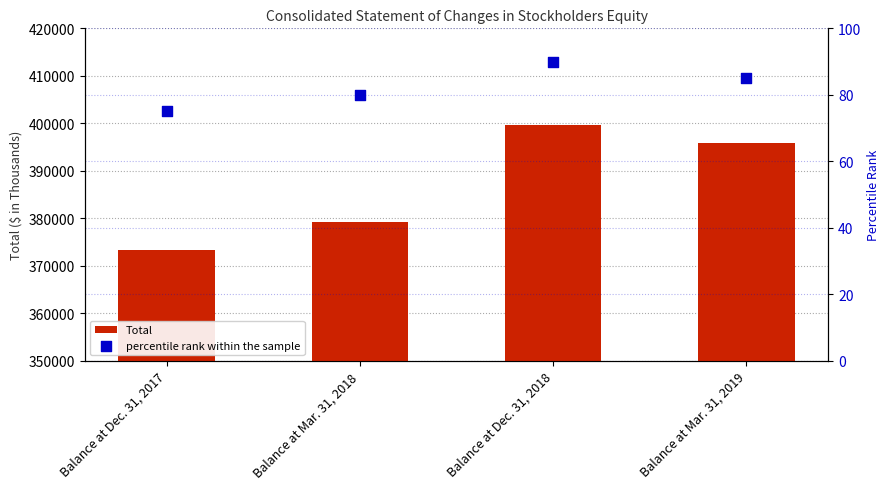

What are all the series names shown in the legend?

Total, percentile rank within the sample